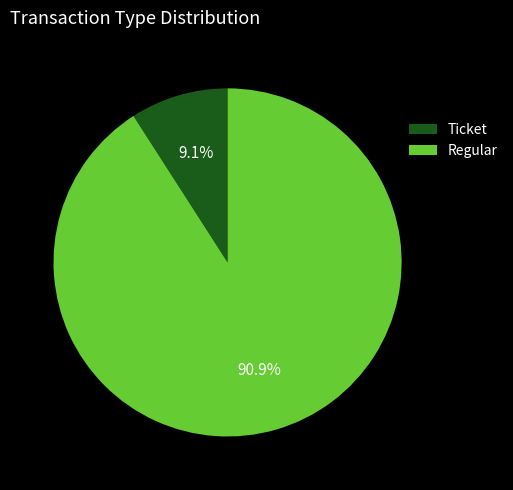

How many segments does this pie chart have?

2